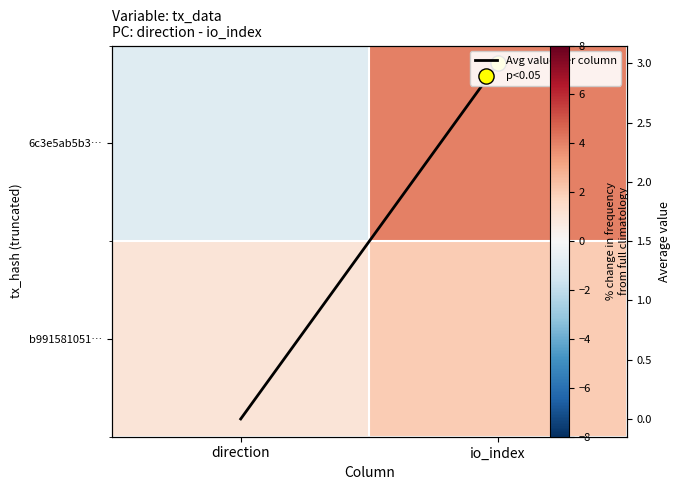

Rank the series at direction from lowest to highest value.

6c3e5ab5b3…, Avg value per column, b991581051…